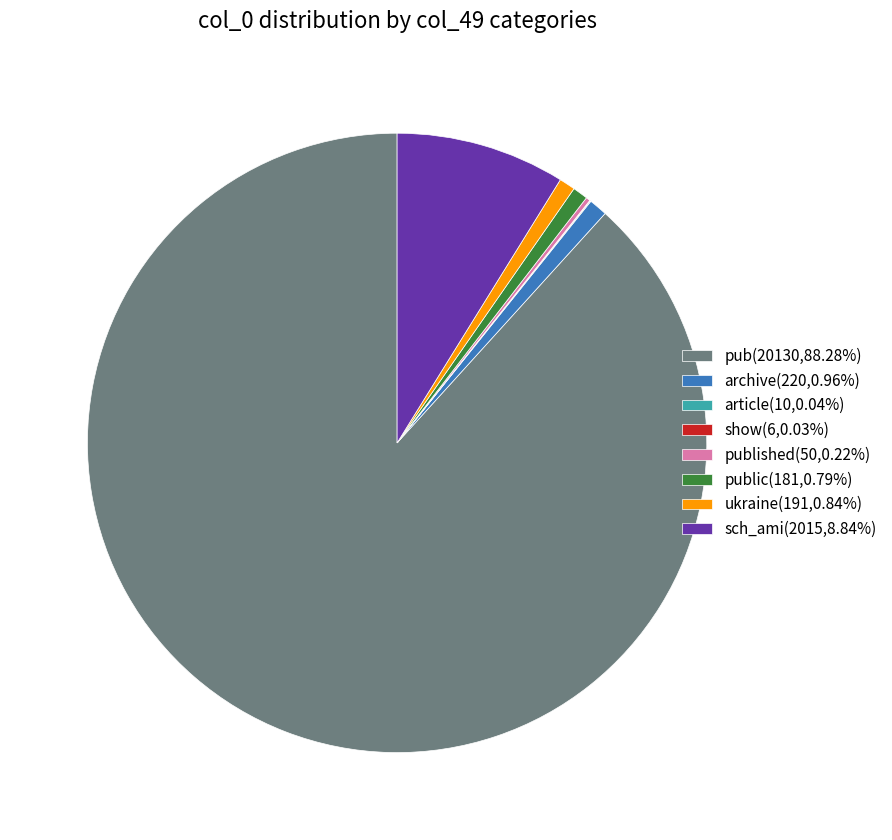

Is there any slice that represents more than half of the pie?

Yes